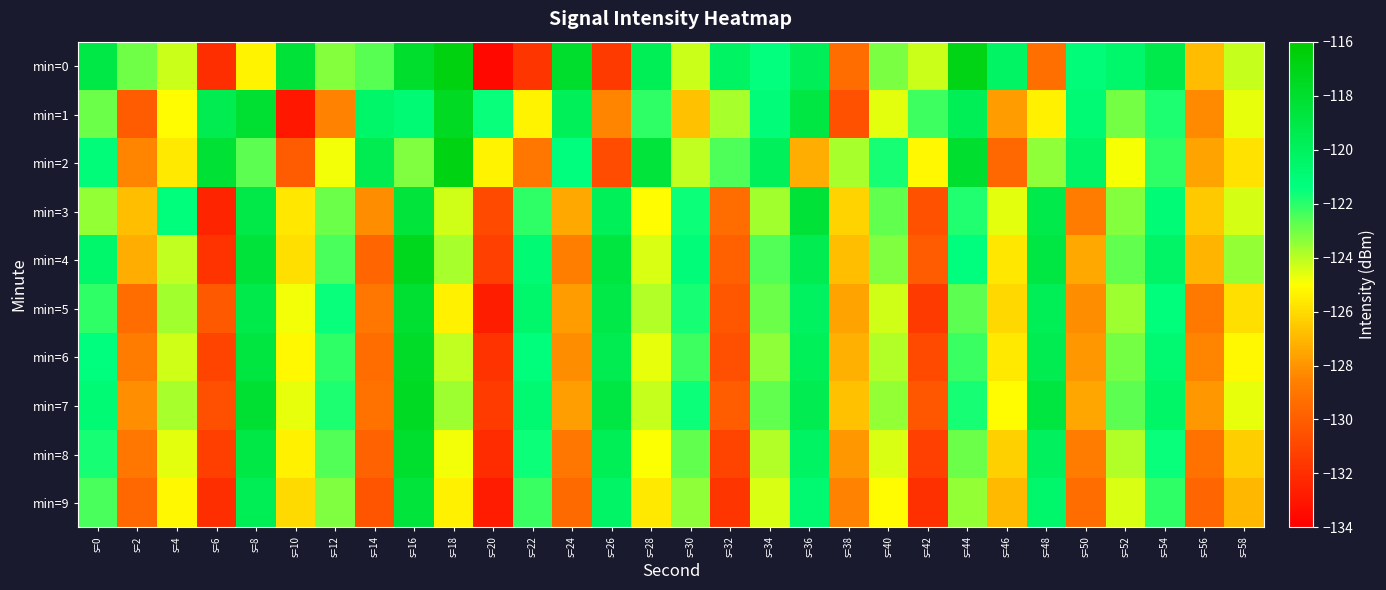

What is the total value across all series at s=32?

-1279.4